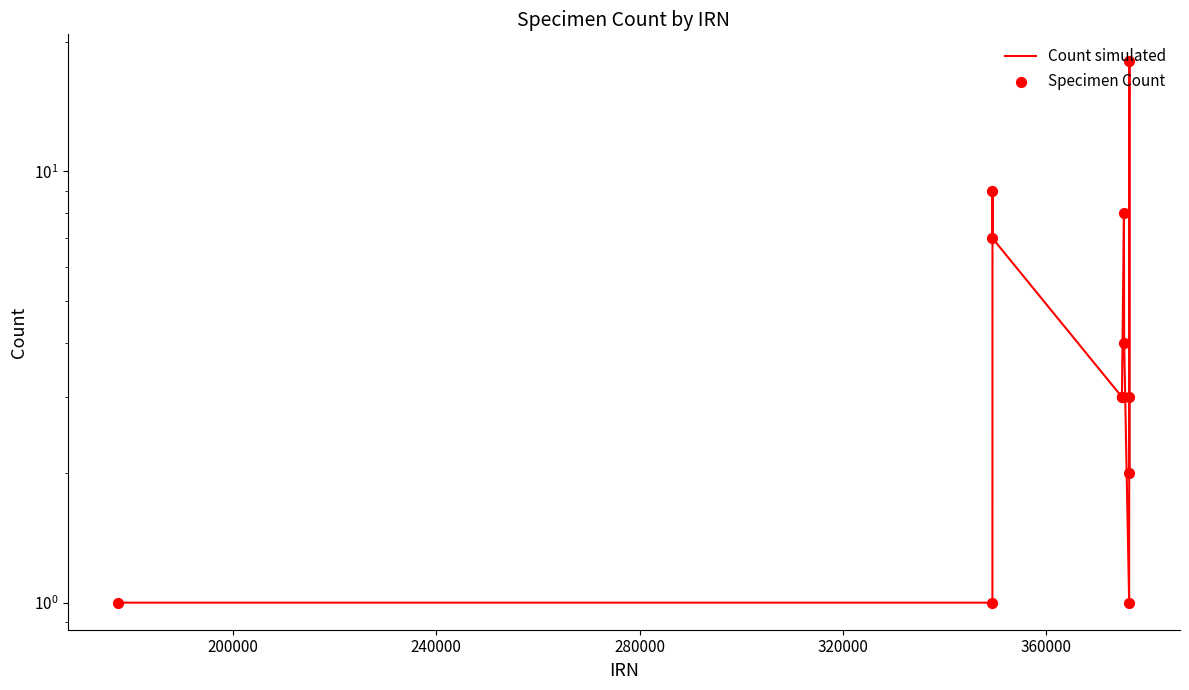

At how many categories does at least one series exceed 10?

1